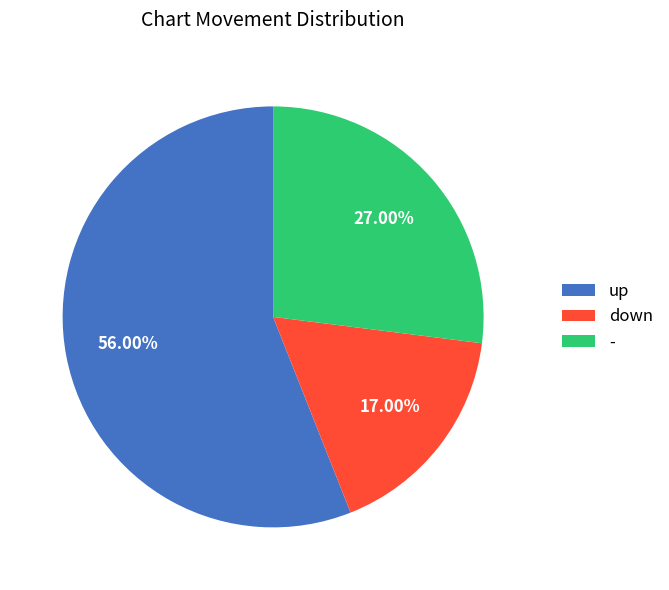

What percentage is the down slice, to the nearest percent?

17%